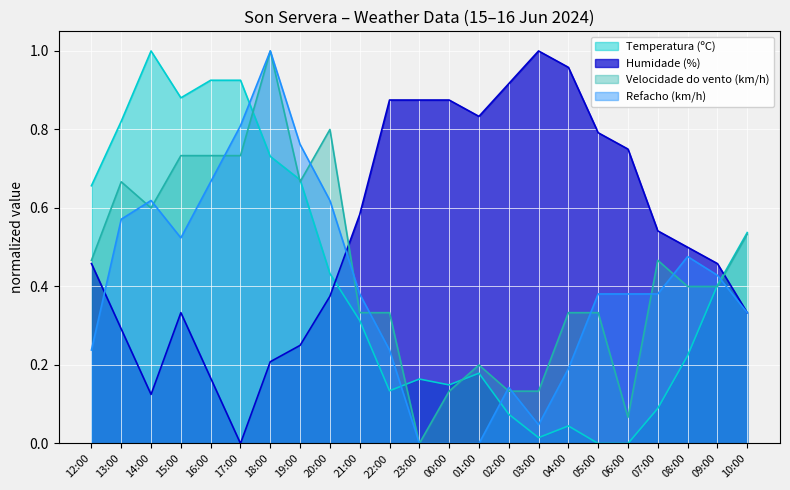

Reading left to right, extract all data points from this chart.

Temperatura (ºC): 12:00=0.7	13:00=0.8	14:00=1.0	15:00=0.9	16:00=0.9	17:00=0.9	18:00=0.7	19:00=0.7	20:00=0.4	21:00=0.3	22:00=0.1	23:00=0.2	00:00=0.1	01:00=0.2	02:00=0.1	03:00=0.0	04:00=0.0	05:00=0.0	06:00=0.0	07:00=0.1	08:00=0.2	09:00=0.4	10:00=0.5
Humidade (%): 12:00=0.5	13:00=0.3	14:00=0.1	15:00=0.3	16:00=0.2	17:00=0.0	18:00=0.2	19:00=0.2	20:00=0.4	21:00=0.6	22:00=0.9	23:00=0.9	00:00=0.9	01:00=0.8	02:00=0.9	03:00=1.0	04:00=1.0	05:00=0.8	06:00=0.8	07:00=0.5	08:00=0.5	09:00=0.5	10:00=0.3
Velocidade do vento (km/h): 12:00=0.5	13:00=0.7	14:00=0.6	15:00=0.7	16:00=0.7	17:00=0.7	18:00=1.0	19:00=0.7	20:00=0.8	21:00=0.3	22:00=0.3	23:00=0.0	00:00=0.1	01:00=0.2	02:00=0.1	03:00=0.1	04:00=0.3	05:00=0.3	06:00=0.1	07:00=0.5	08:00=0.4	09:00=0.4	10:00=0.5
Refacho (km/h): 12:00=0.2	13:00=0.6	14:00=0.6	15:00=0.5	16:00=0.7	17:00=0.8	18:00=1.0	19:00=0.8	20:00=0.6	21:00=0.4	22:00=0.2	23:00=0.0	00:00=0.0	01:00=0.0	02:00=0.1	03:00=0.0	04:00=0.2	05:00=0.4	06:00=0.4	07:00=0.4	08:00=0.5	09:00=0.4	10:00=0.3